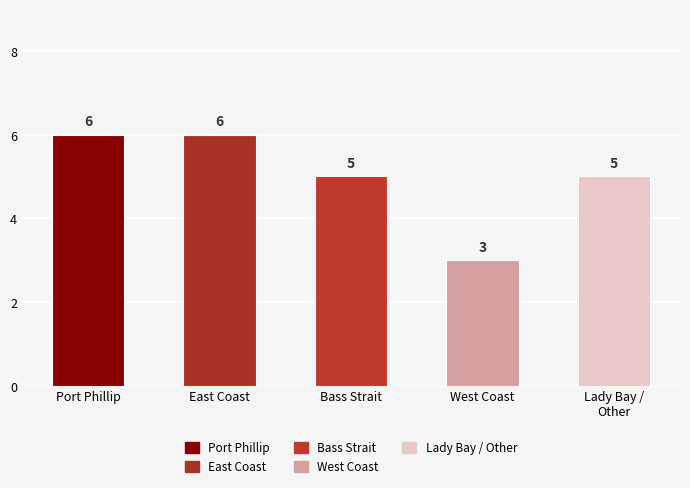

What is the greatest value displayed?

6